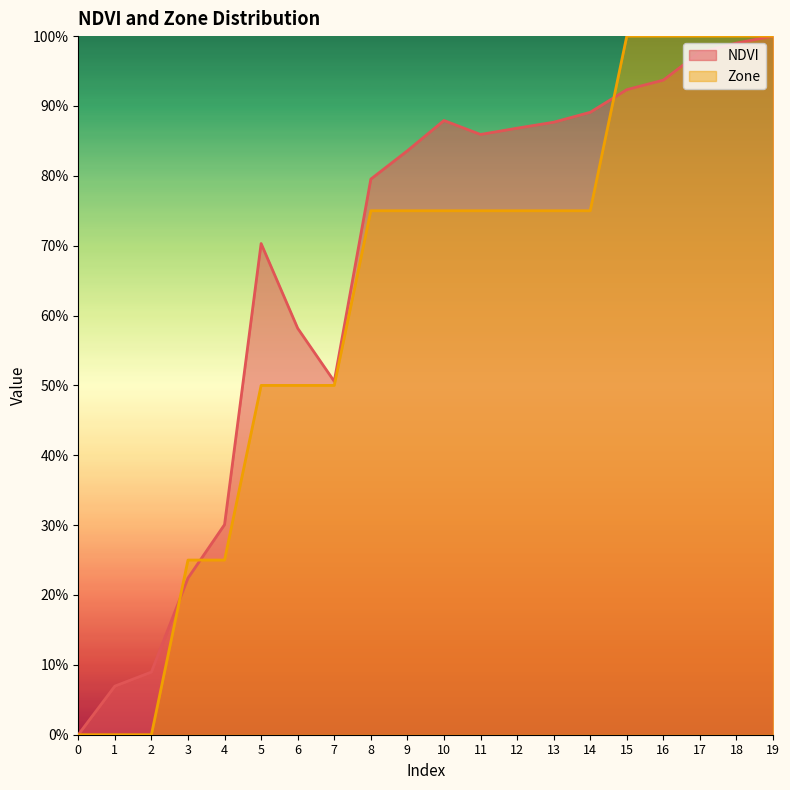

True or false: Zone has a value of 0.1 at 3.

False